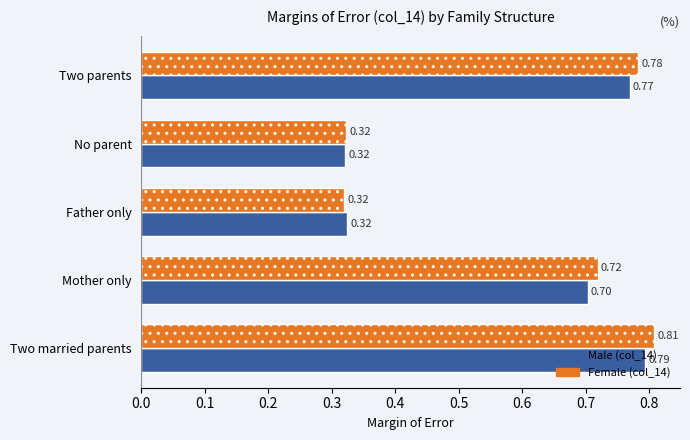

Which series has the largest range (max minus min)?

Female (col_14)